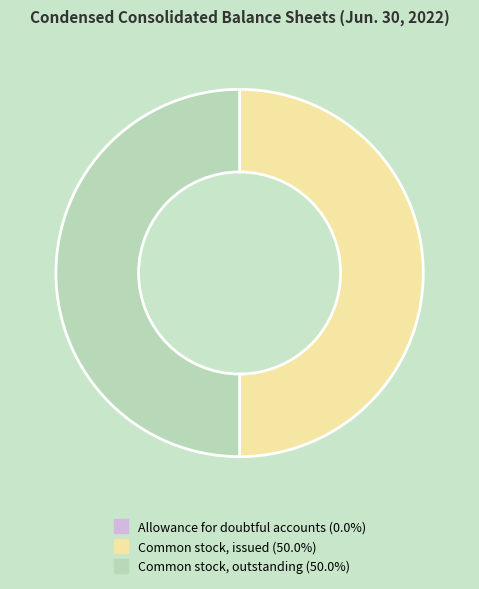

Is the sum of Common stock, outstanding and Common stock, issued greater than half?

Yes